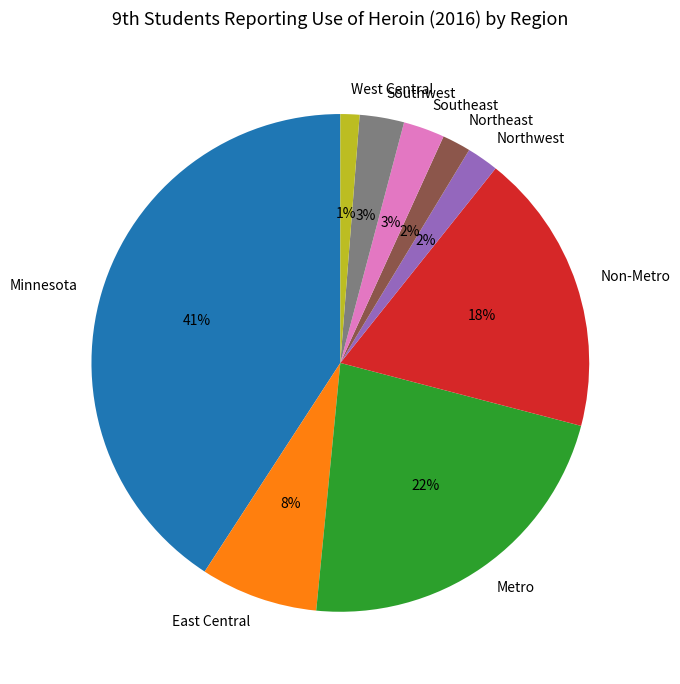

Is Non-Metro the majority of the pie?

No